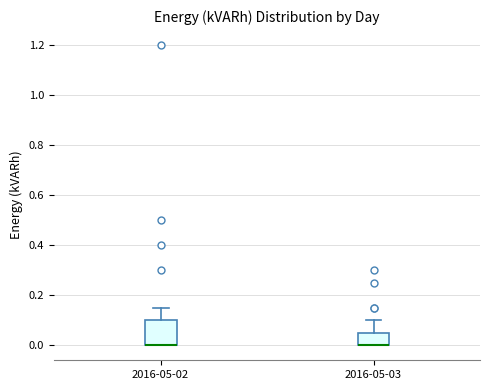

Reading left to right, read every box against the y-axis: the position of its median line, the range the box covers, and the ends of its whiskers. The values are not printed on the chart, so give them approximately, as read against the axis.

2016-05-02: median 0.00 (drawn on the box's lower edge), box 0.00 to 0.10, whiskers 0.00 to 0.16
2016-05-03: median 0.00 (drawn on the box's lower edge), box 0.00 to 0.06, whiskers 0.00 to 0.10